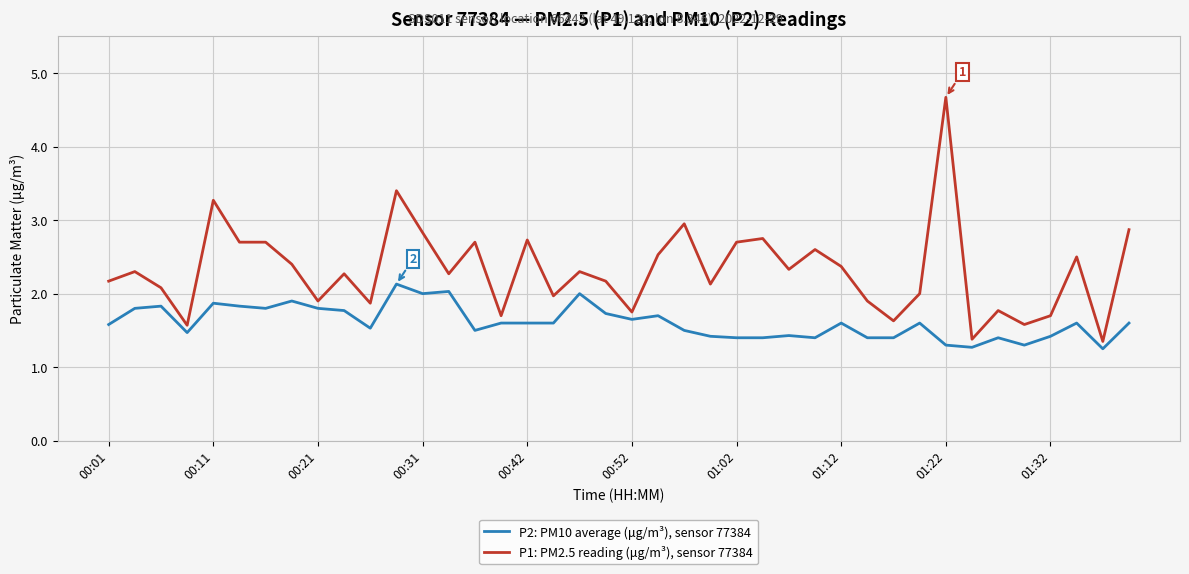

How many categories are shown in the chart?

40